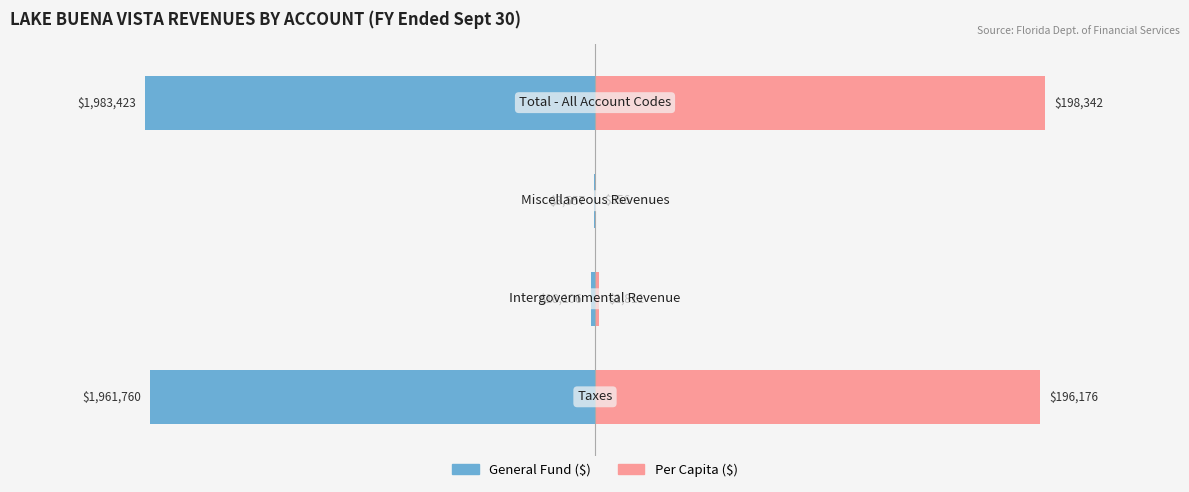

How many groups of bars are there?

4